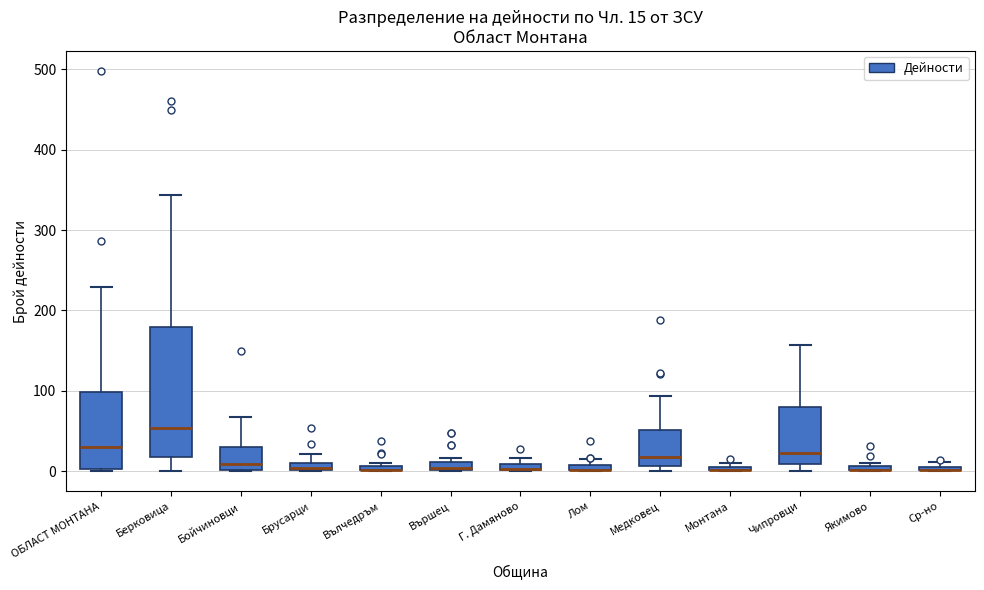

Comparing the boxes themselves (not the whiskers), which one is the tallest?

Берковица